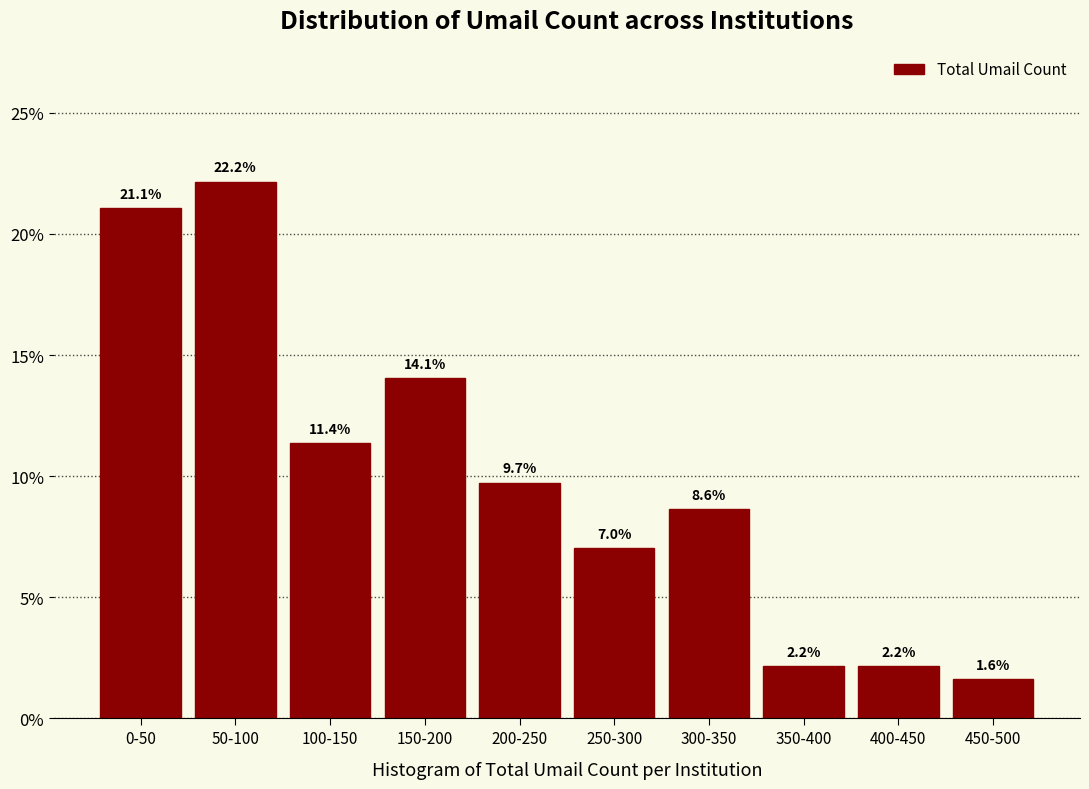

Reading left to right, extract all data points from this chart.

0-50=21.1	50-100=22.2	100-150=11.4	150-200=14.1	200-250=9.7	250-300=7.0	300-350=8.6	350-400=2.2	400-450=2.2	450-500=1.6